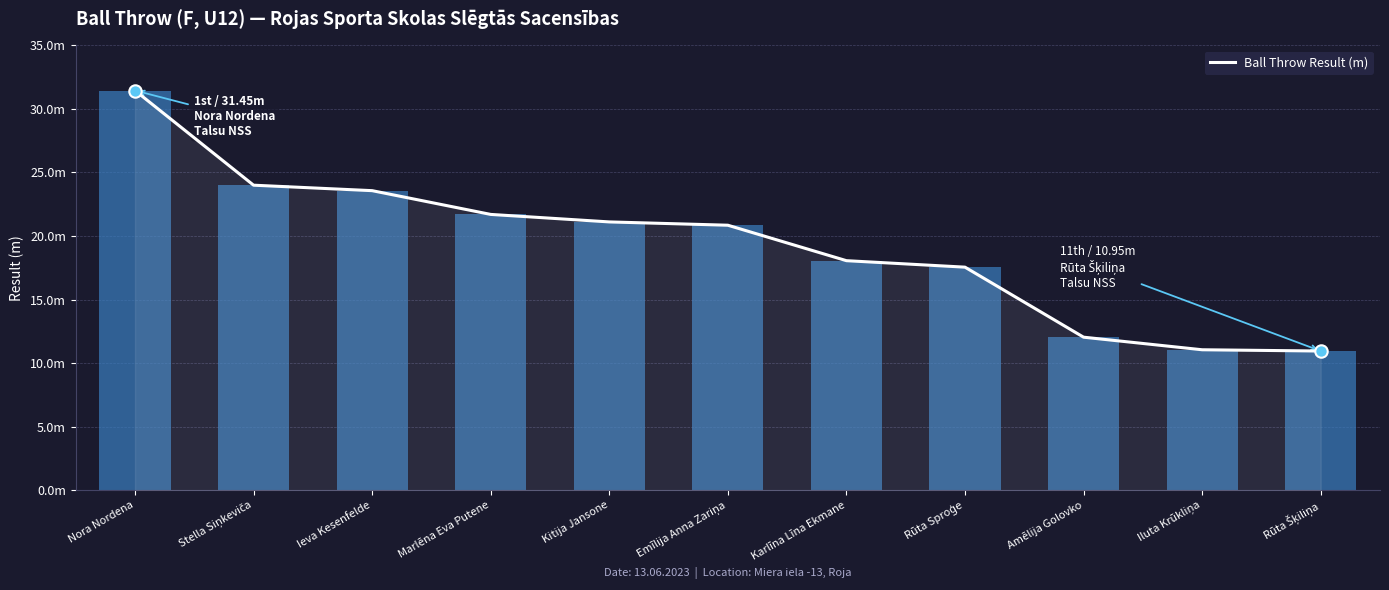

Between Marlēna Eva Putene and Nora Nordena, which is larger?

Nora Nordena